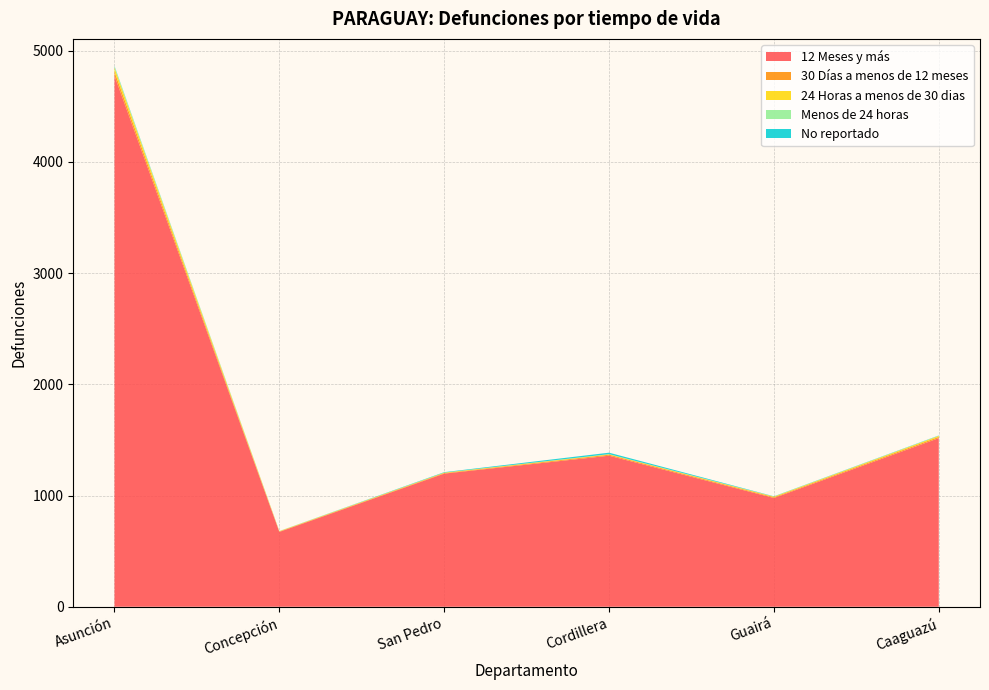

Reading left to right, what are all the values shown in this chart?

12 Meses y más: Asunción=4774	Concepción=673	San Pedro=1197	Cordillera=1358	Guairá=978	Caaguazú=1516
30 Días a menos de 12 meses: Asunción=36	Concepción=4	San Pedro=5	Cordillera=9	Guairá=7	Caaguazú=11
24 Horas a menos de 30 dias: Asunción=35	Concepción=2	San Pedro=4	Cordillera=4	Guairá=5	Caaguazú=9
Menos de 24 horas: Asunción=13	Concepción=2	San Pedro=0	Cordillera=1	Guairá=1	Caaguazú=2
No reportado: Asunción=4	Concepción=0	San Pedro=4	Cordillera=13	Guairá=2	Caaguazú=2